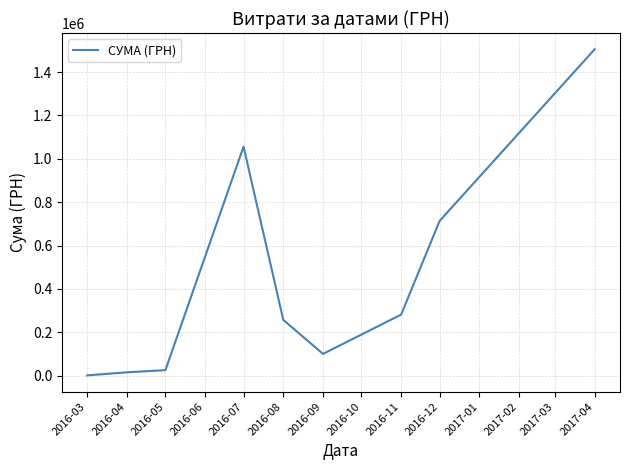

What is the change in value from 2016-07 to 2017-04?

+448673.3